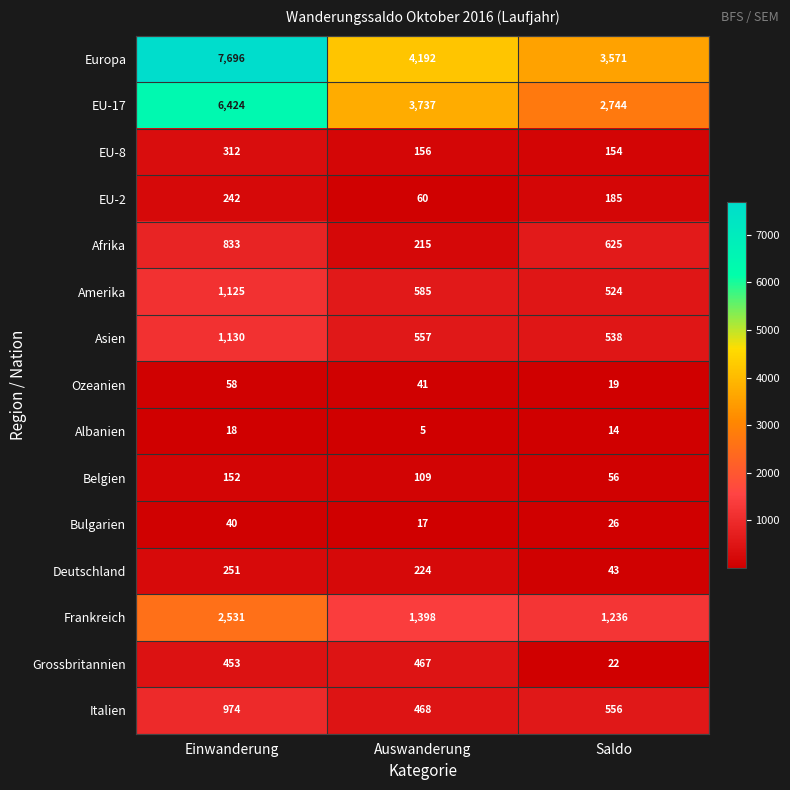

Where is Italien nearest to the value 721?

Saldo